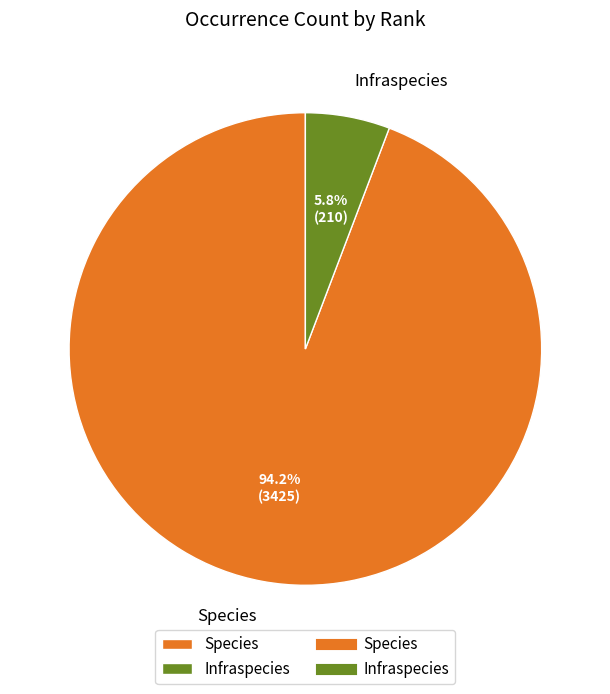

The Infraspecies slice represents 1% of the pie. True or false?

False